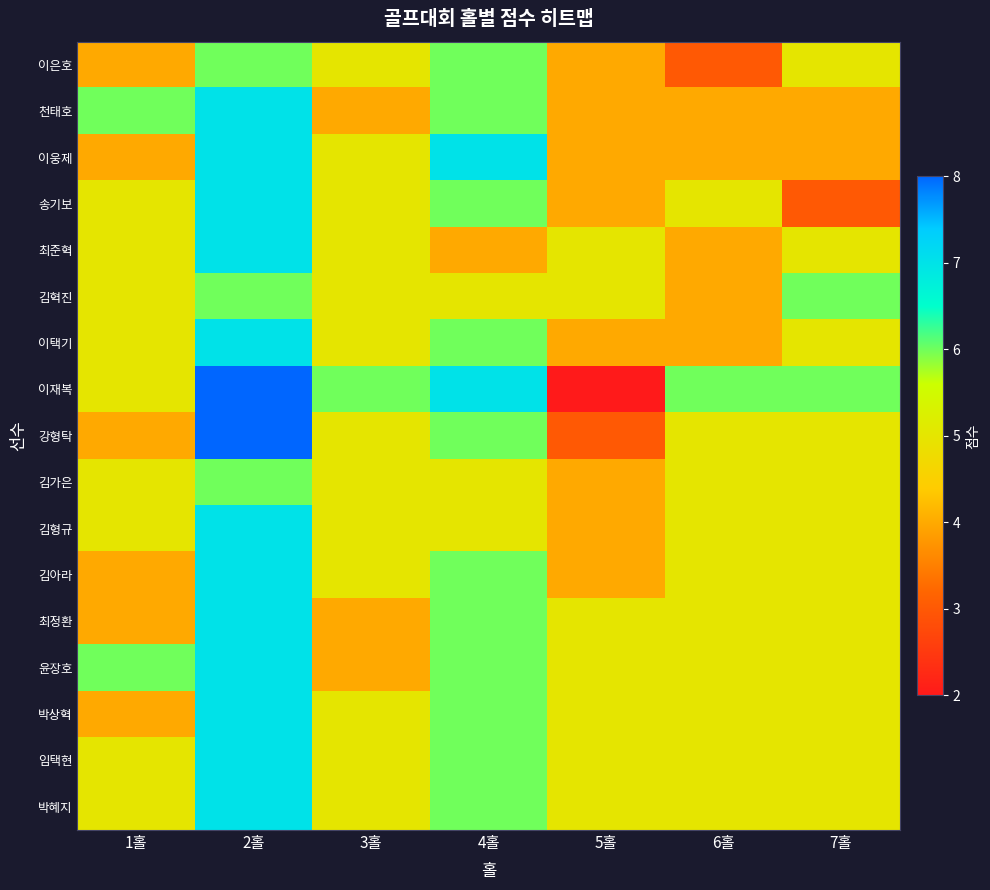

Which category has the highest value across all series?

2홀